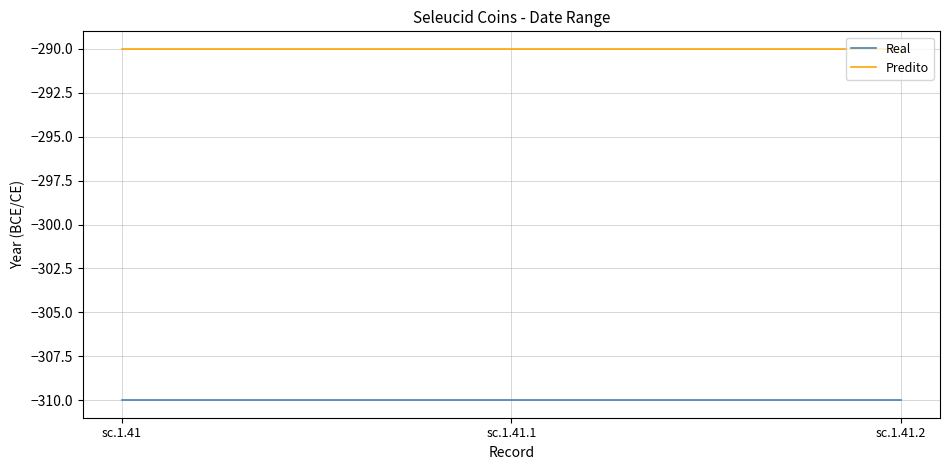

Reading left to right, transcribe all the data shown in this chart.

Real: -310	-310	-310
Predito: -290	-290	-290